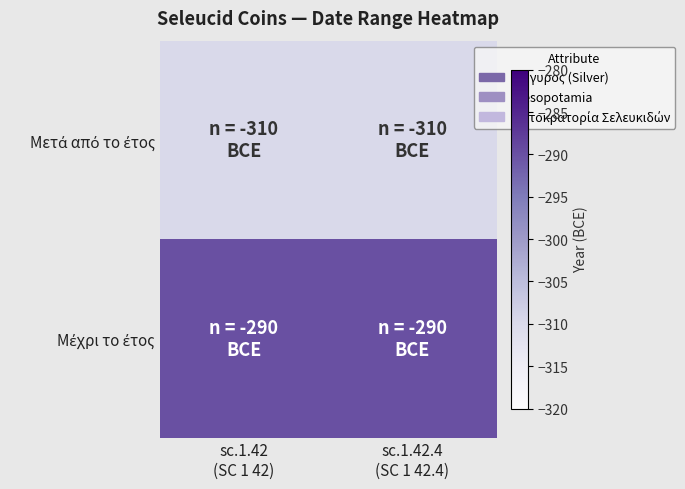

What is the greatest value displayed?

-290